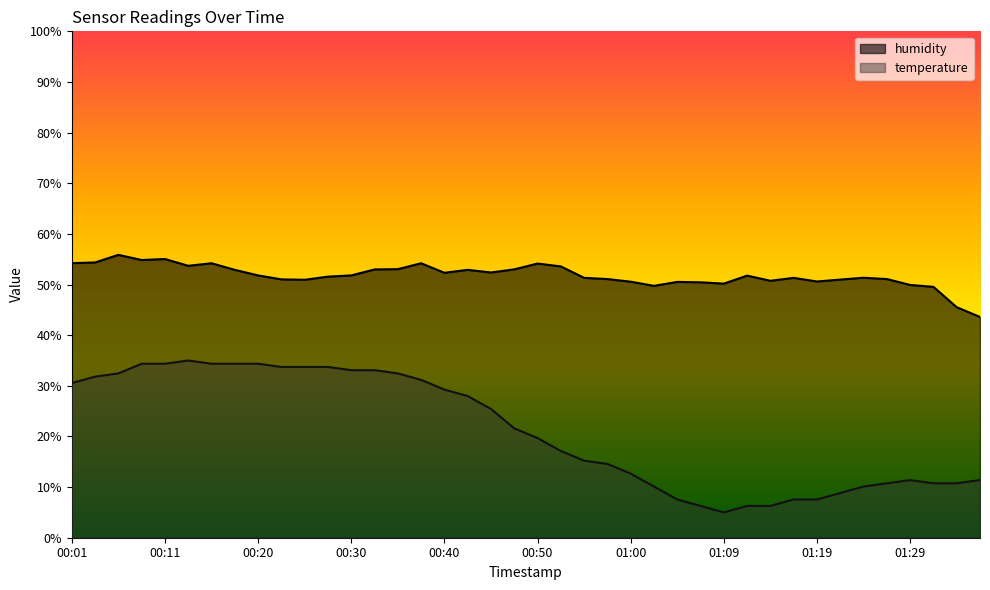

How many distinct data groups are displayed?

2